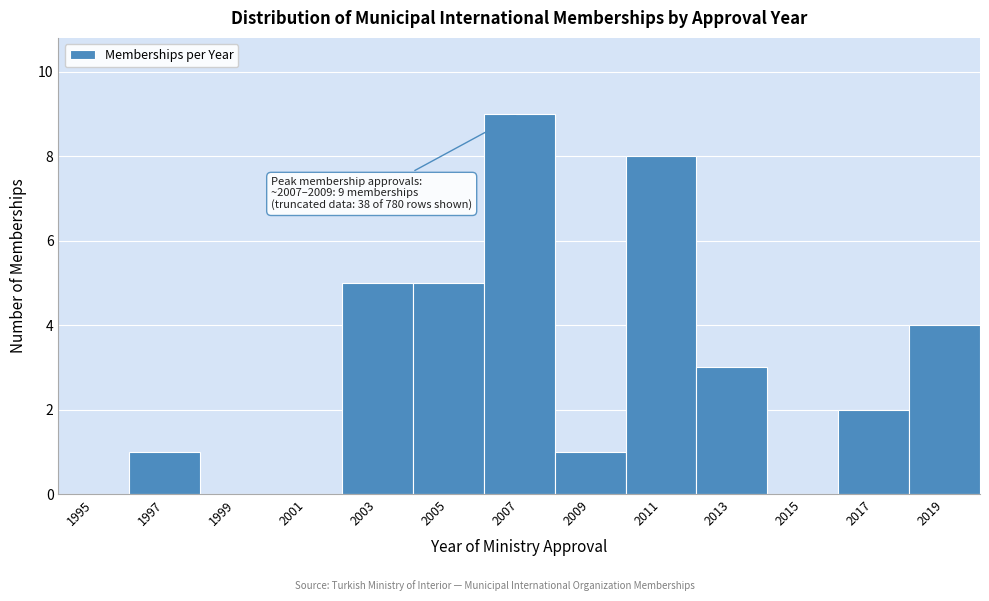

Reading left to right, what are all the values shown in this chart?

1995=0	1997=1	1999=0	2001=0	2003=5	2005=5	2007=9	2009=1	2011=8	2013=3	2015=0	2017=2	2019=4